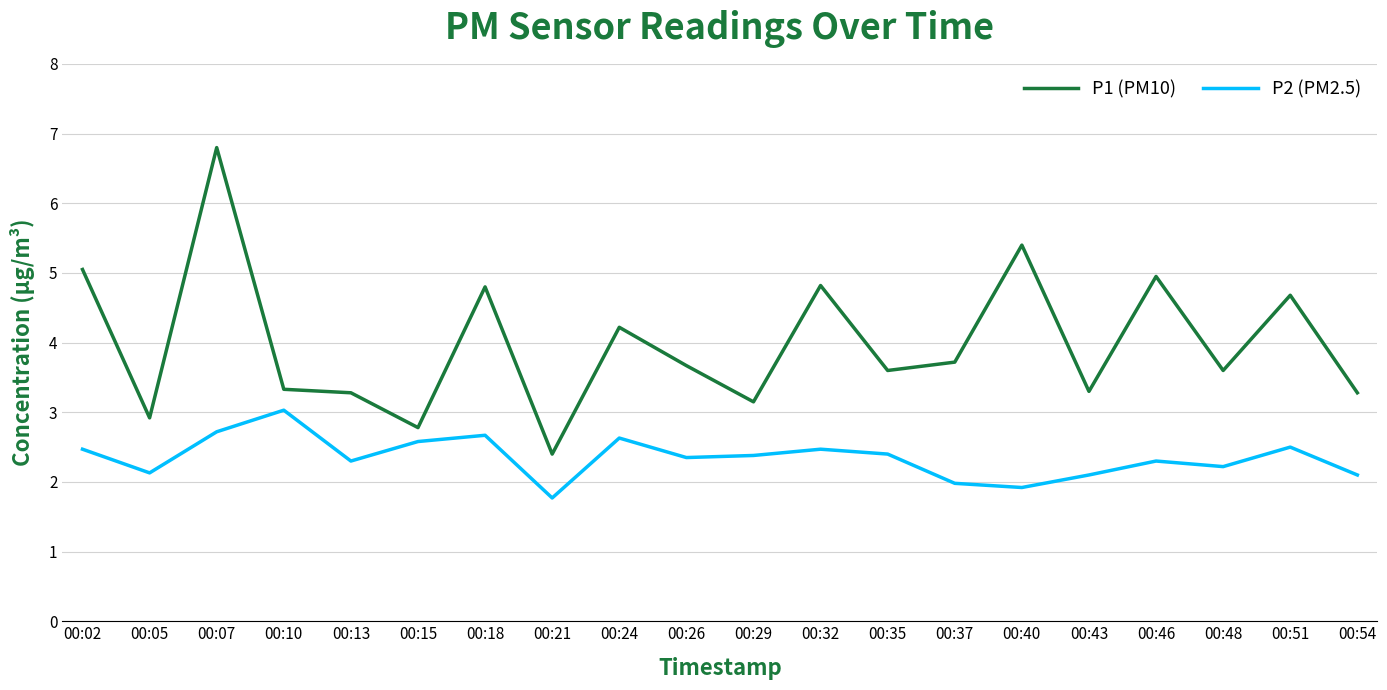

Which series changed the most between 00:07 and 00:40?

P1 (PM10)